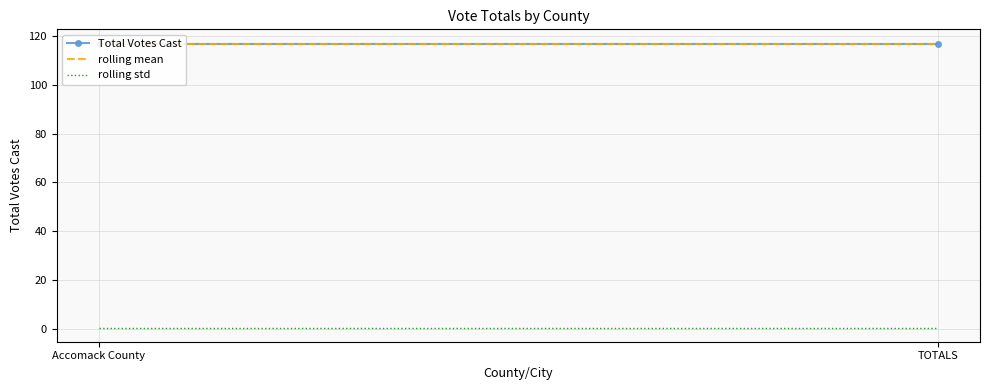

What position from the left is TOTALS?

2